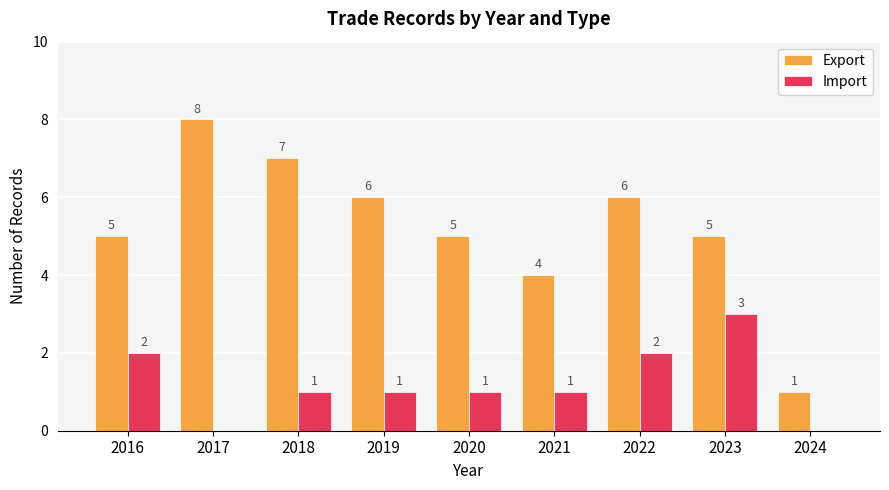

What is the total value across all series at 2022?

8